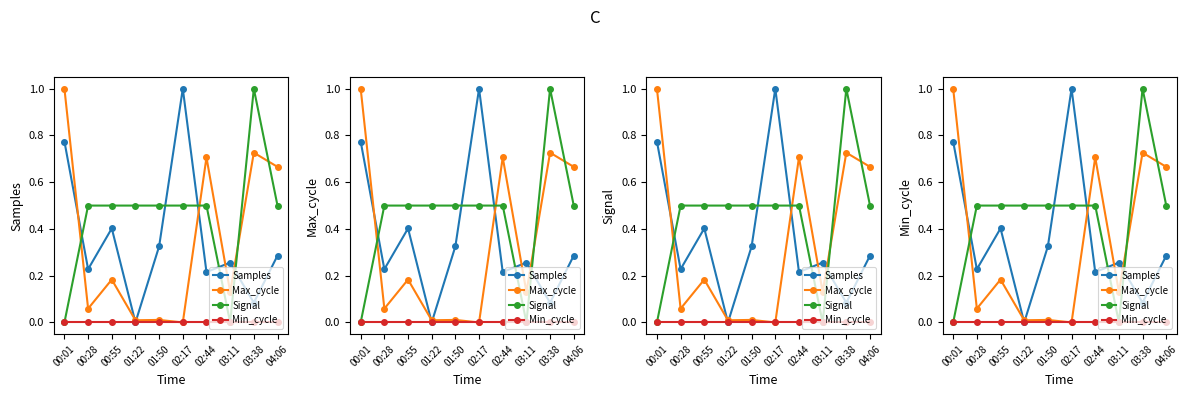

The Max_cycle series shows 0.0 at 02:17. True or false?

True